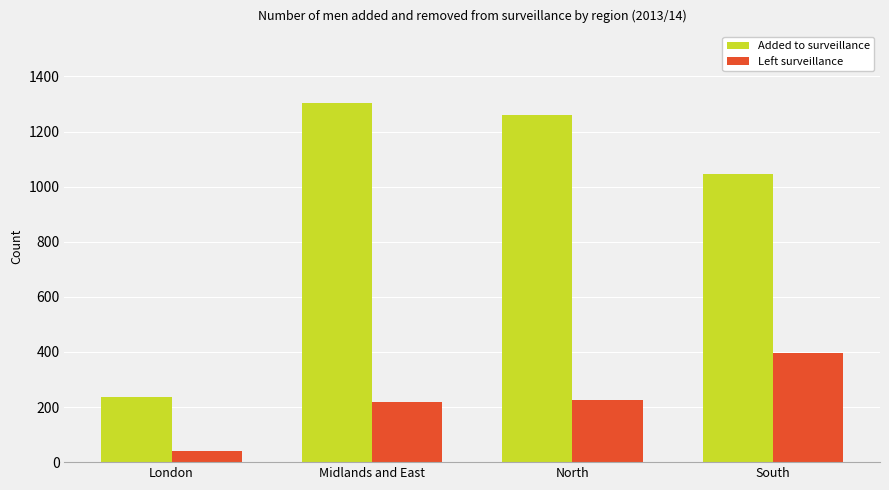

How many categories are shown in the chart?

4